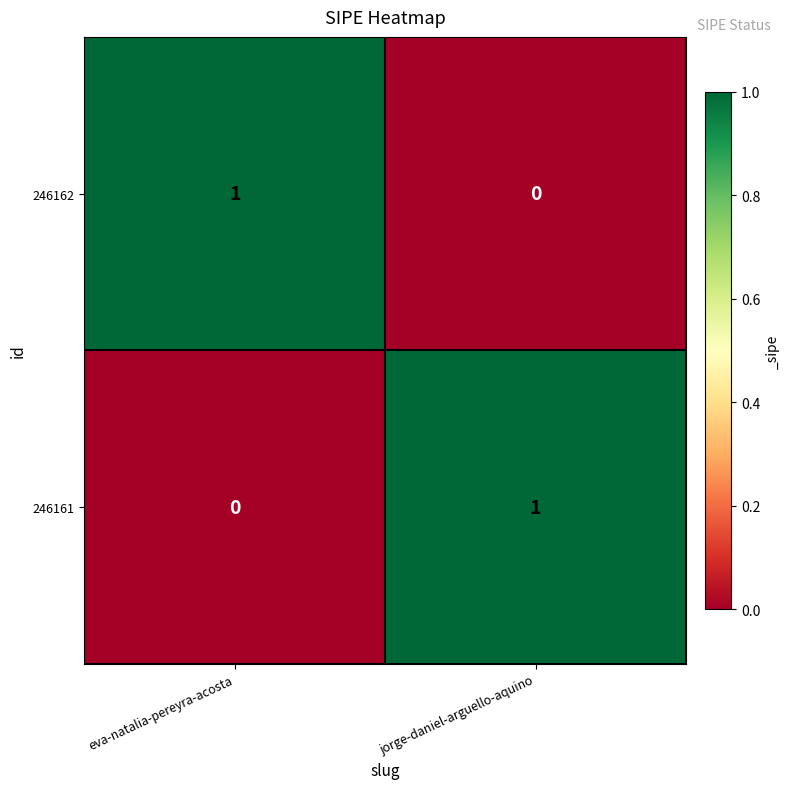

Is it true that 246162 equals 0 at jorge-daniel-arguello-aquino?

True